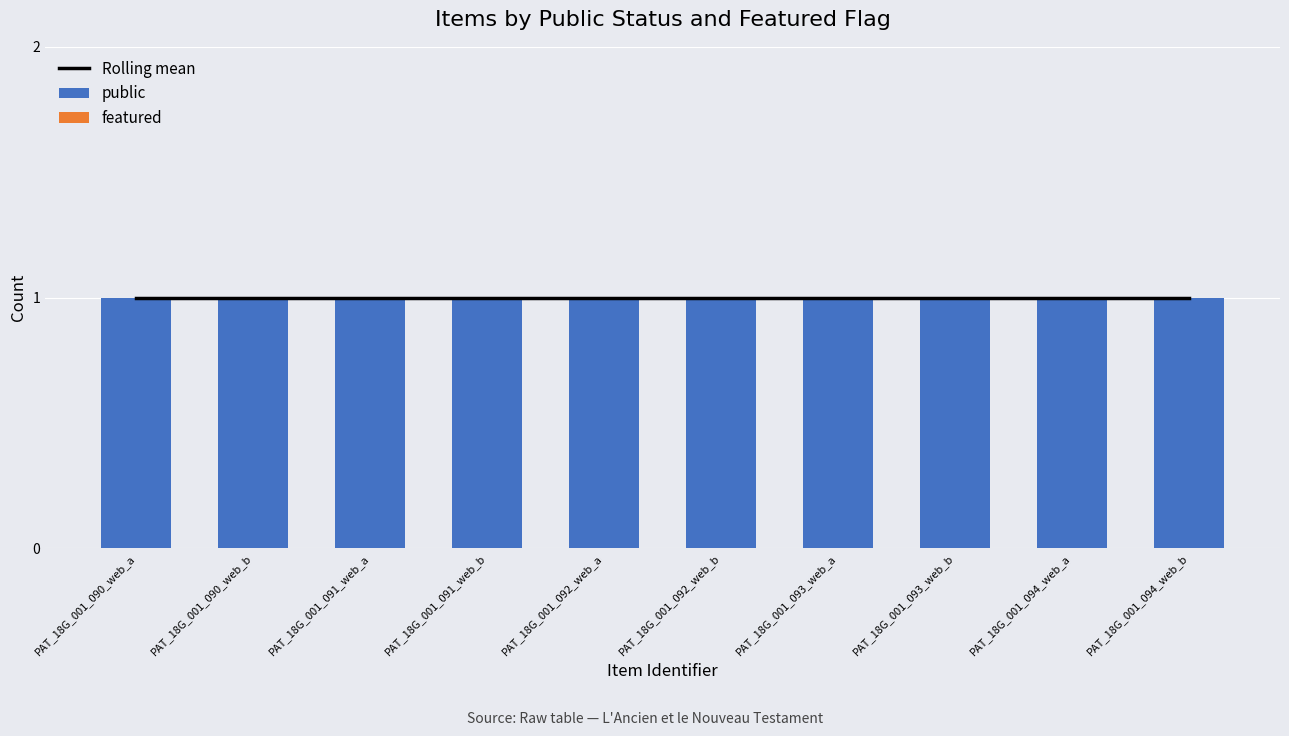

How many groups of bars are there?

10